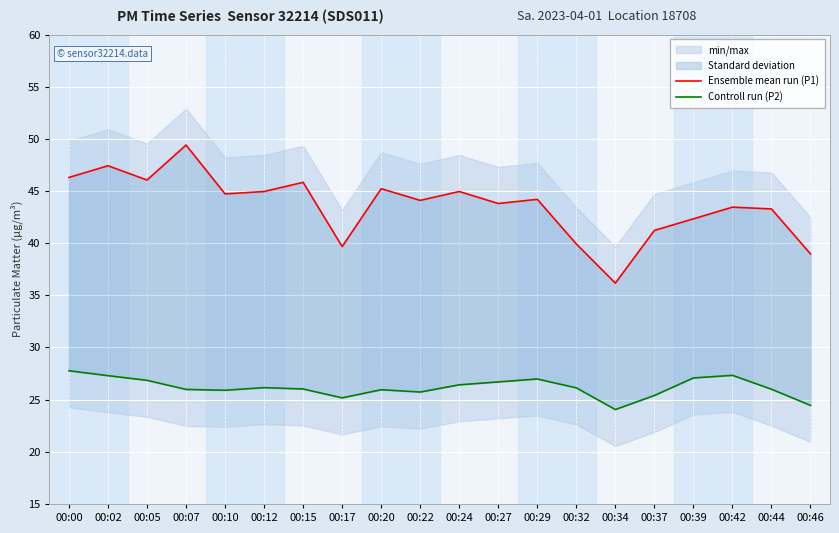

What is the smallest value displayed?

24.1